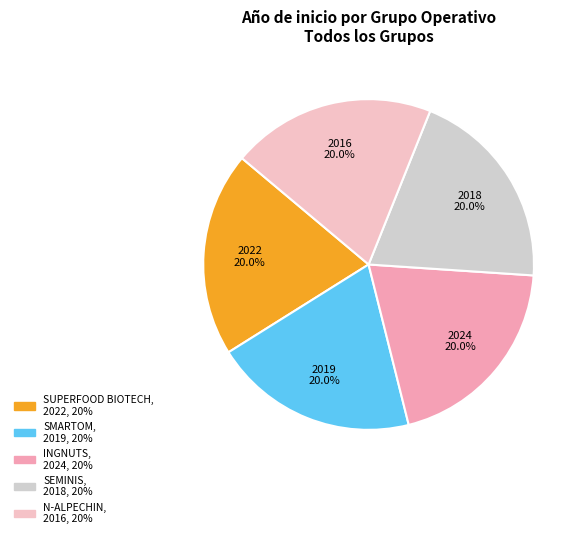

To the nearest percent, what is the combined percentage of INGNUTS and SMARTOM?

40%